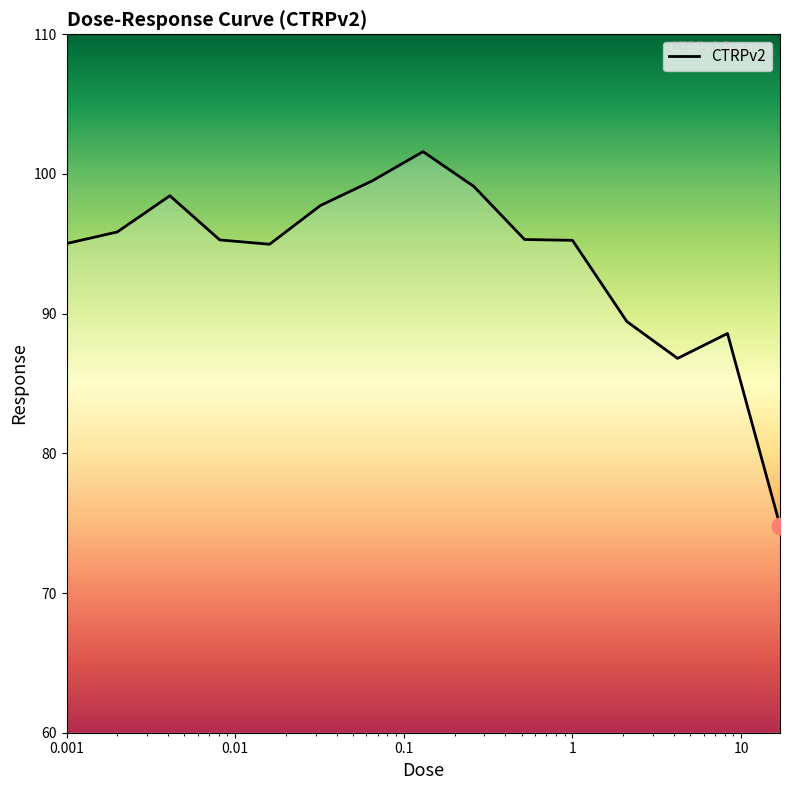

What is the difference between the maximum and minimum values?

26.8